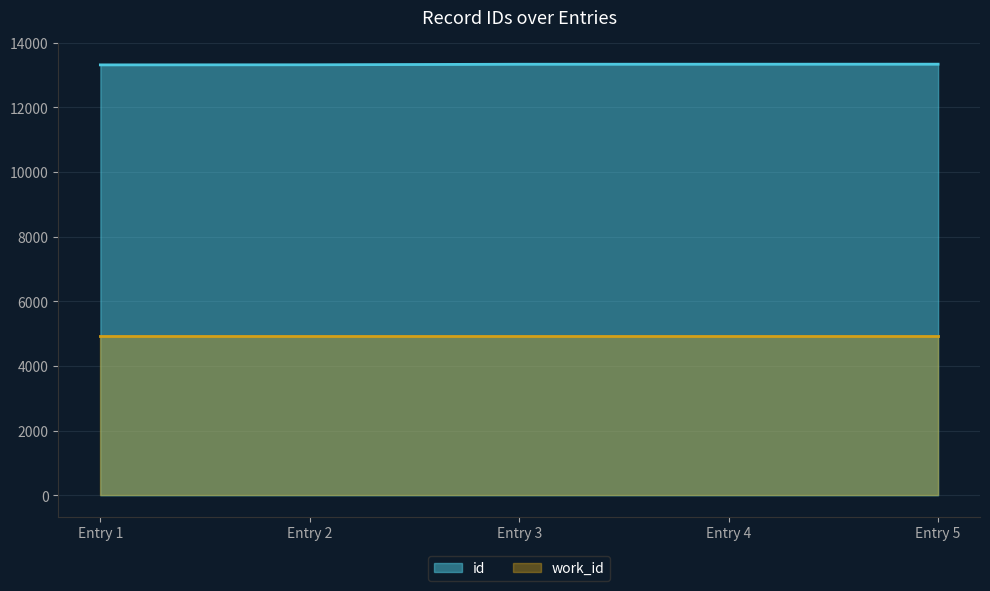

What is the minimum value shown in the chart?

4924